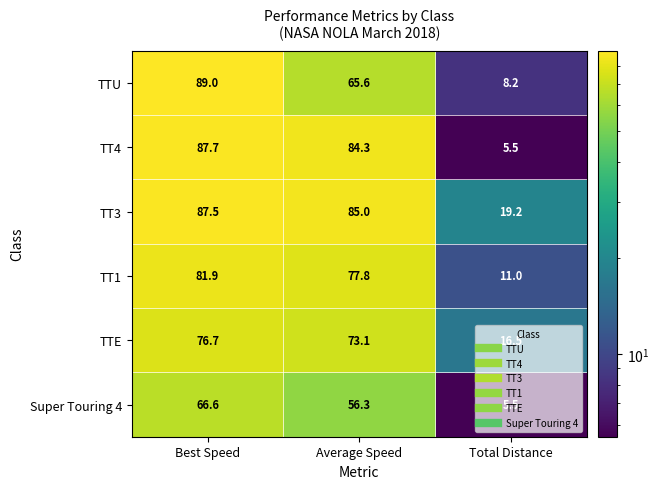

How many categories are shown in the chart?

3